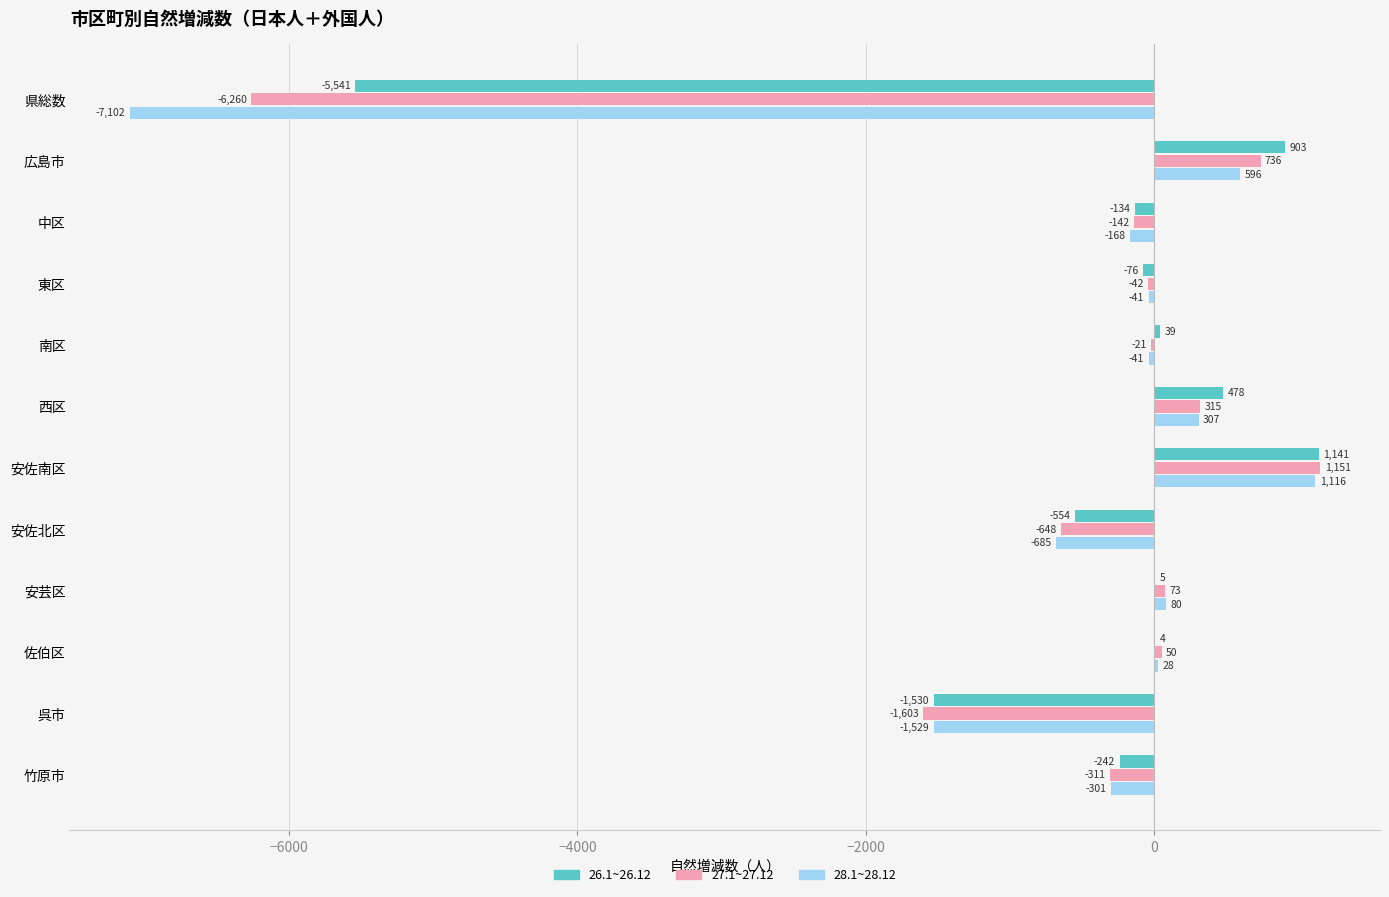

What is the sum of the 26.1~26.12 values at 県総数 and 広島市?

-4638